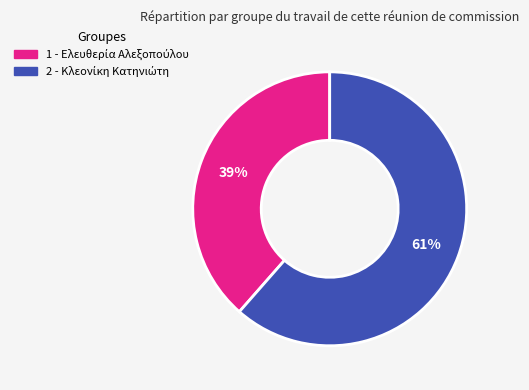

Rank the categories by value from highest to lowest.

2, 1